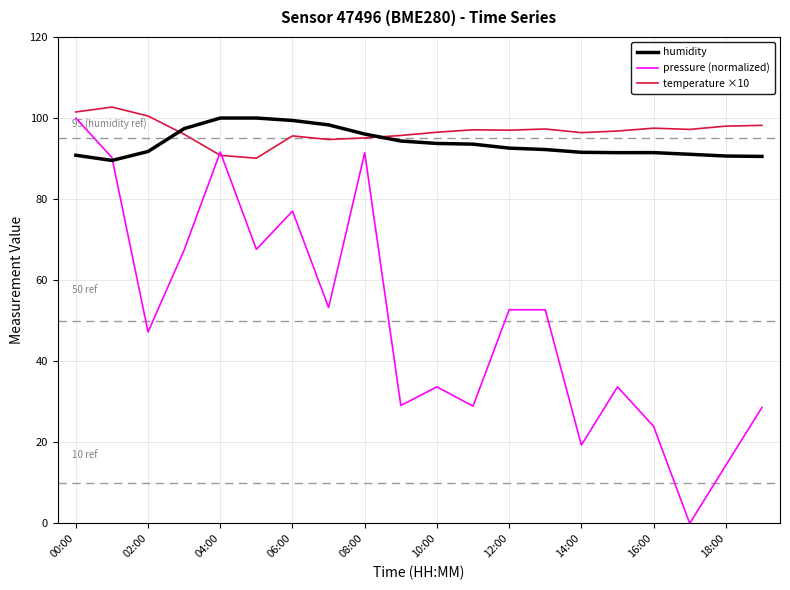

What is the maximum value shown in the chart?

102.7